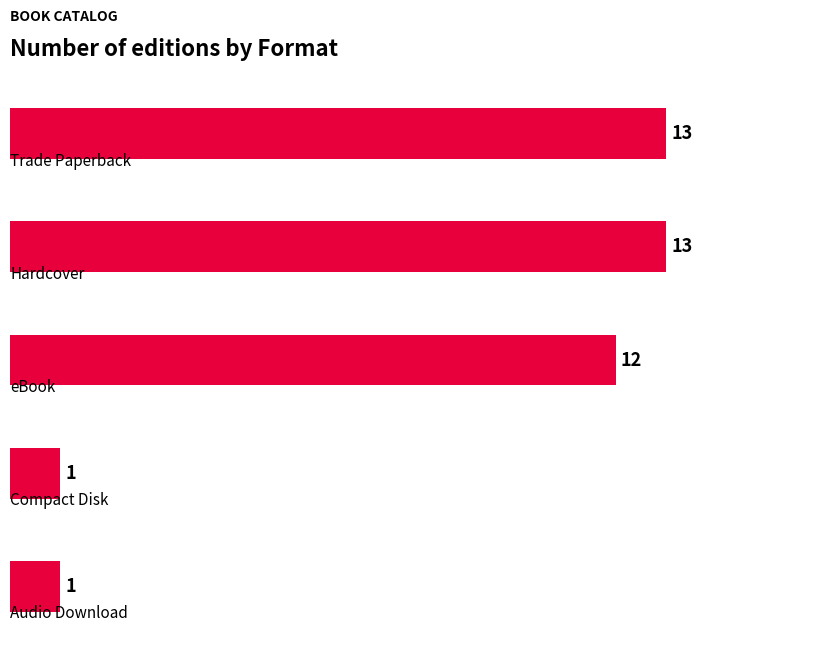

What is the value of the 2nd bar from the top?

13